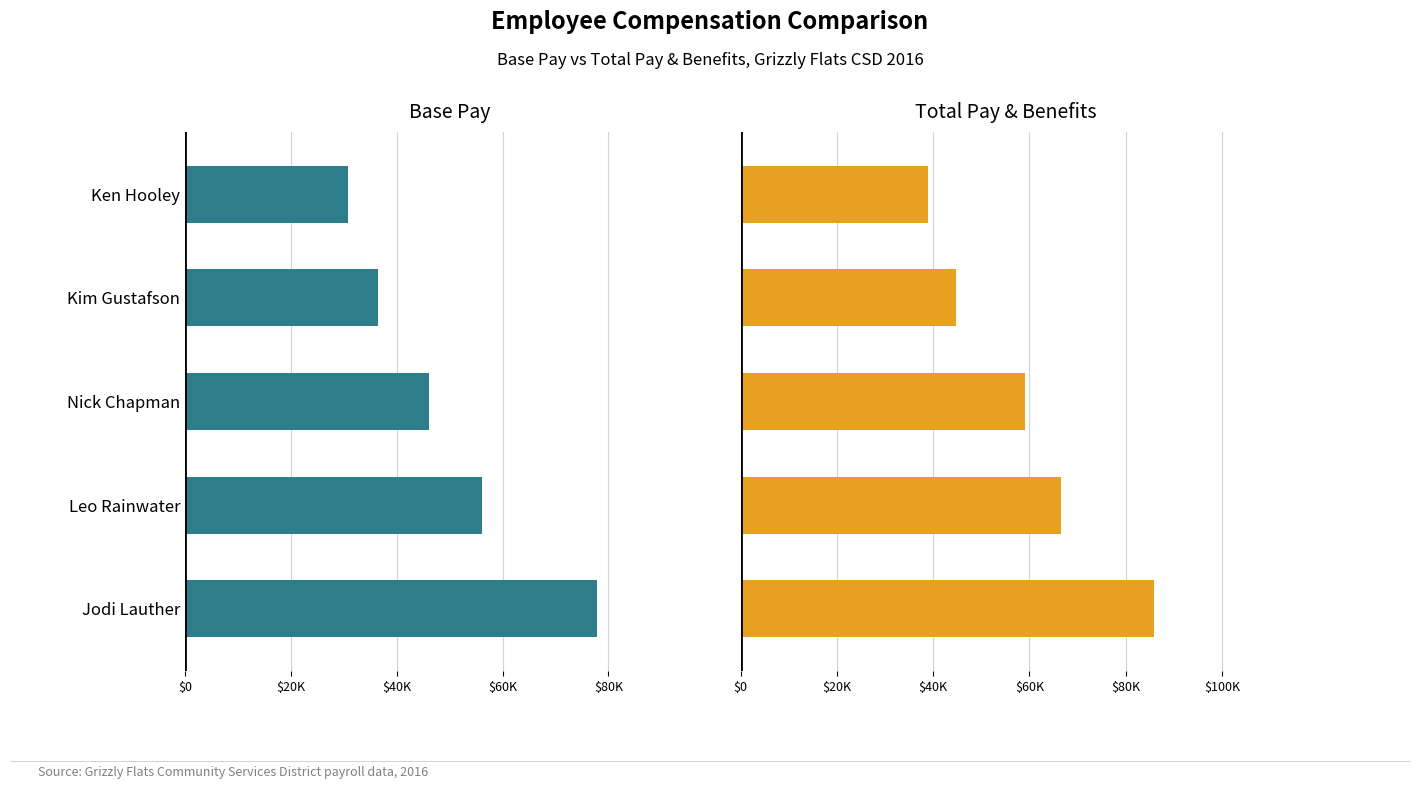

The Total Pay & Benefits series shows 59106.8 at Nick Chapman. True or false?

True